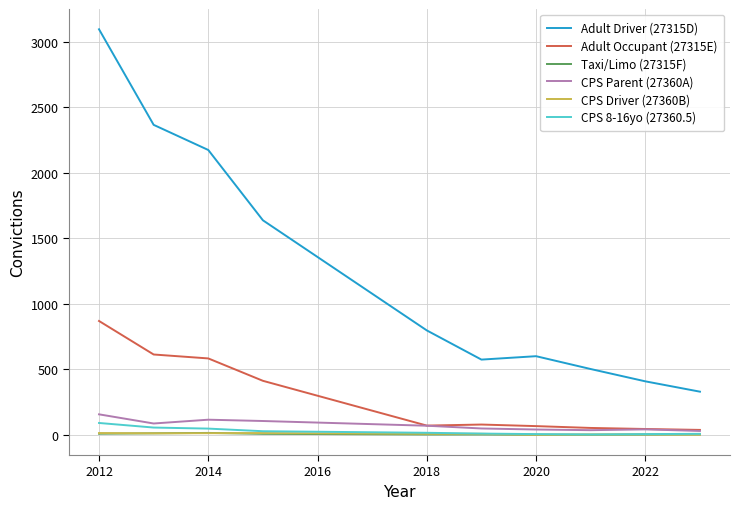

How many interior local peaks does the Taxi/Limo (27315F) series have?

1